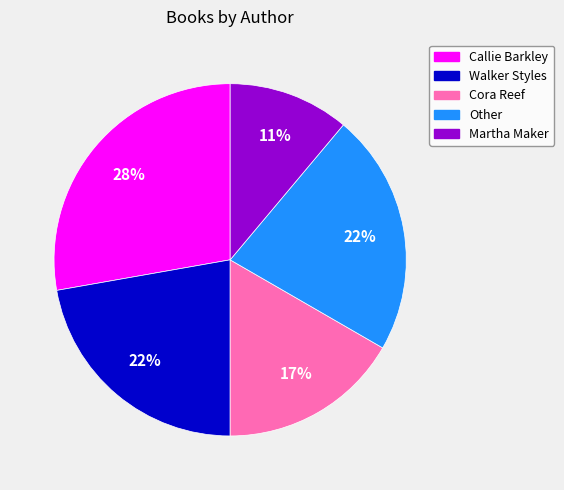

Does any single category account for the majority?

No